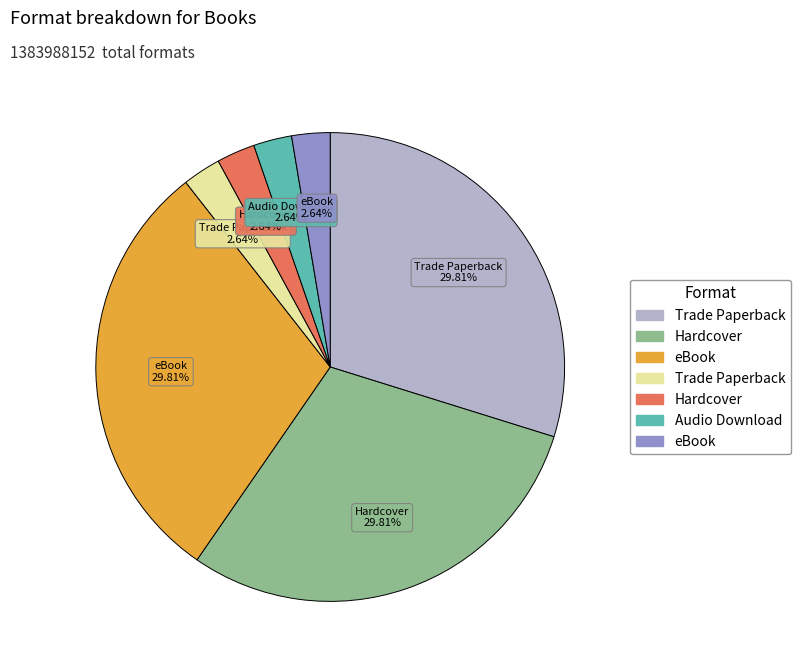

Does any single category account for the majority?

No